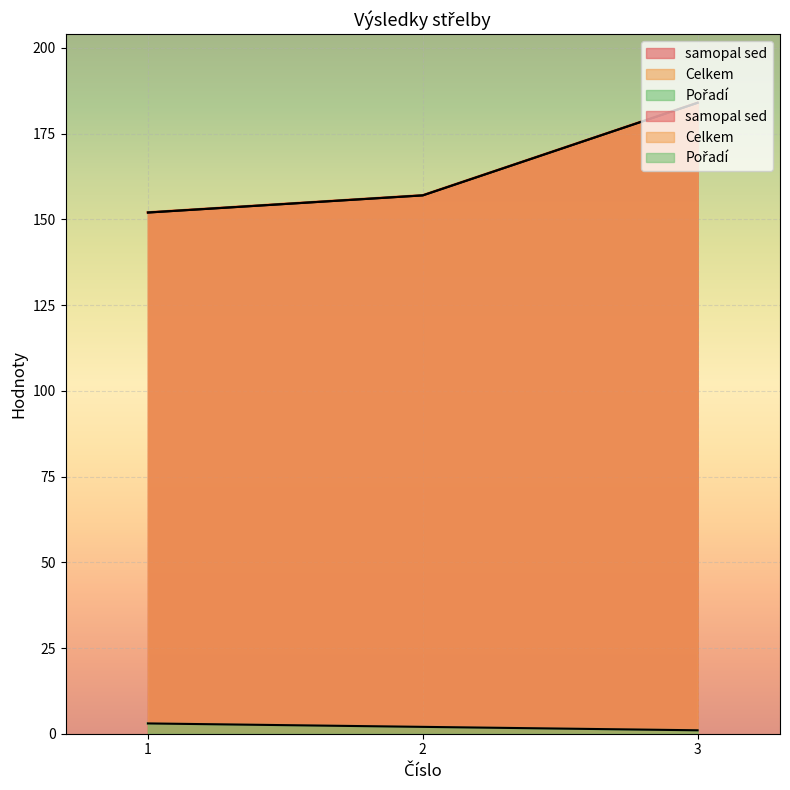

Rank the series at 1 from highest to lowest value.

samopal sed, Celkem, Pořadí